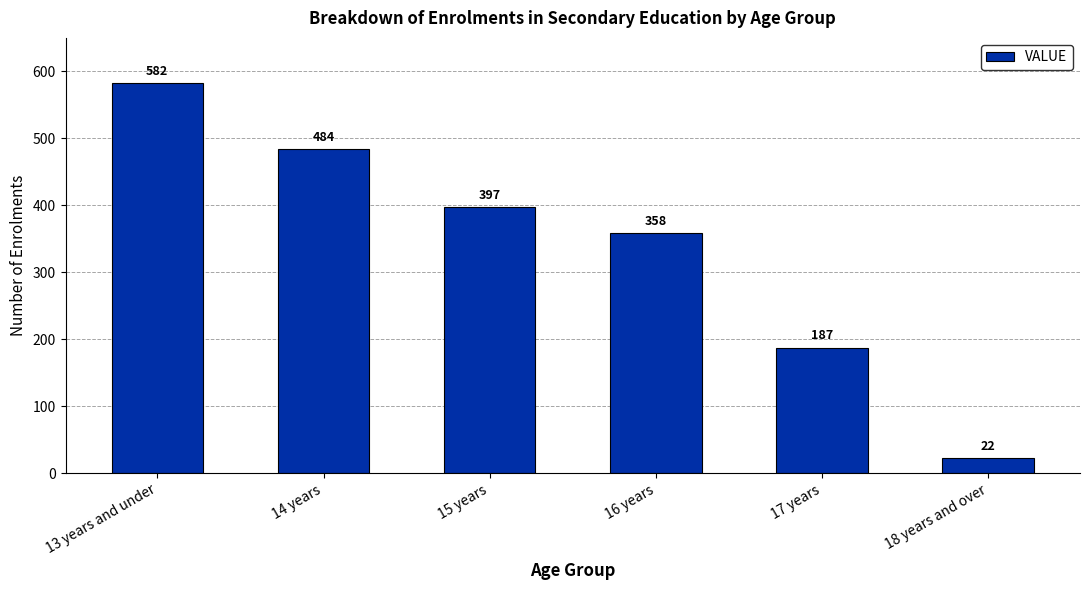

Reading left to right, list all the values displayed in this chart.

582	484	397	358	187	22